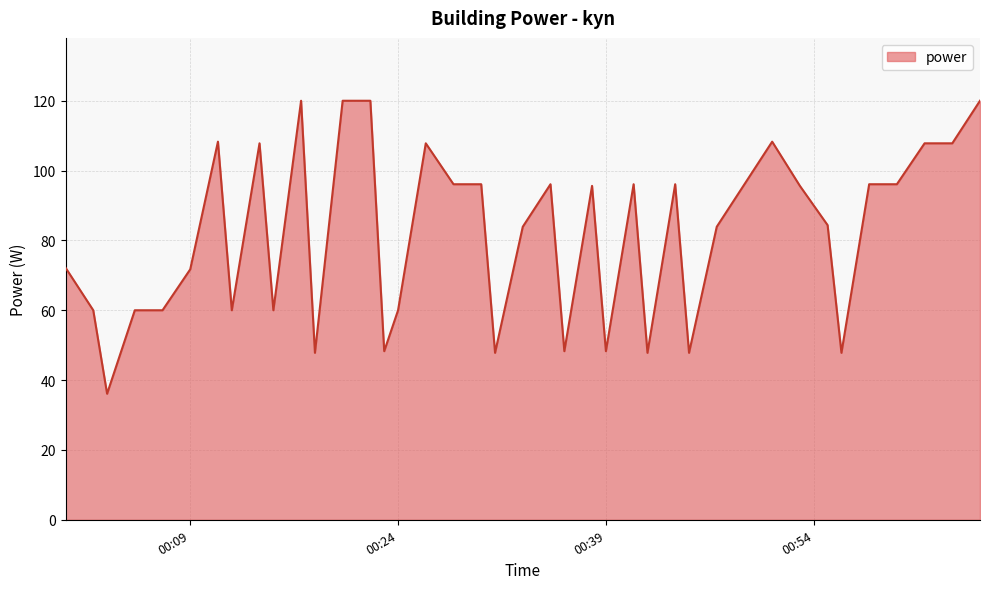

What is the minimum value shown in the chart?

36.1